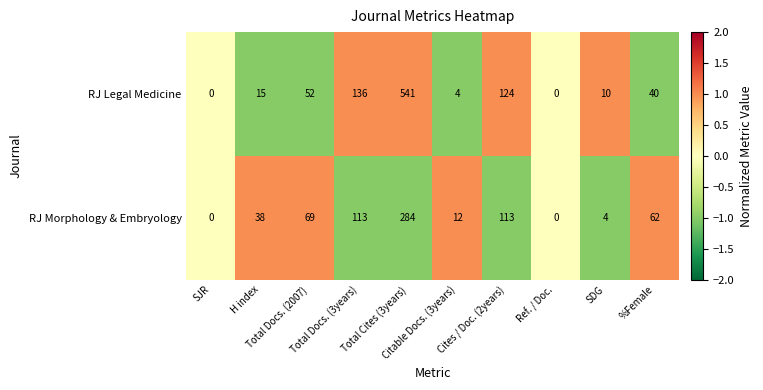

List the series in order of their overall mean, lowest first.

RJ Morphology & Embryology, RJ Legal Medicine